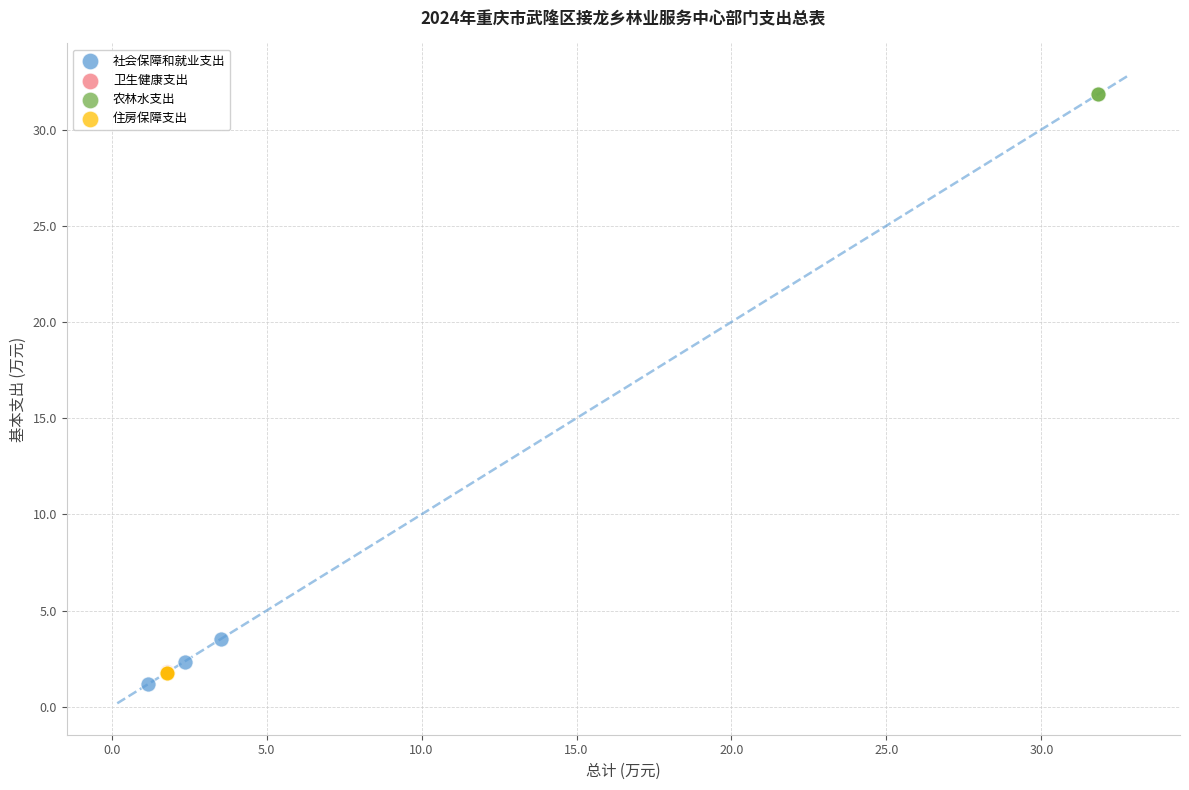

Which series reaches the maximum Y coordinate?

农林水支出